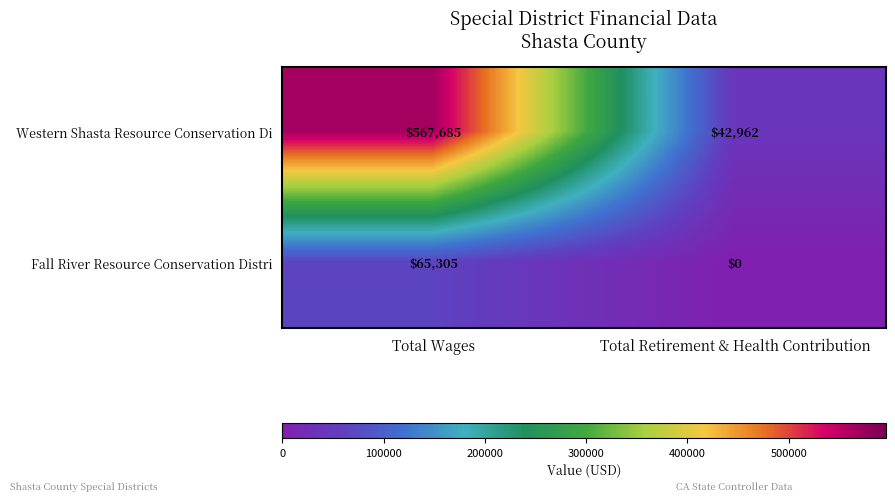

What is the difference between the maximum and minimum values in the Western Shasta Resource Conservation Di series?

524723